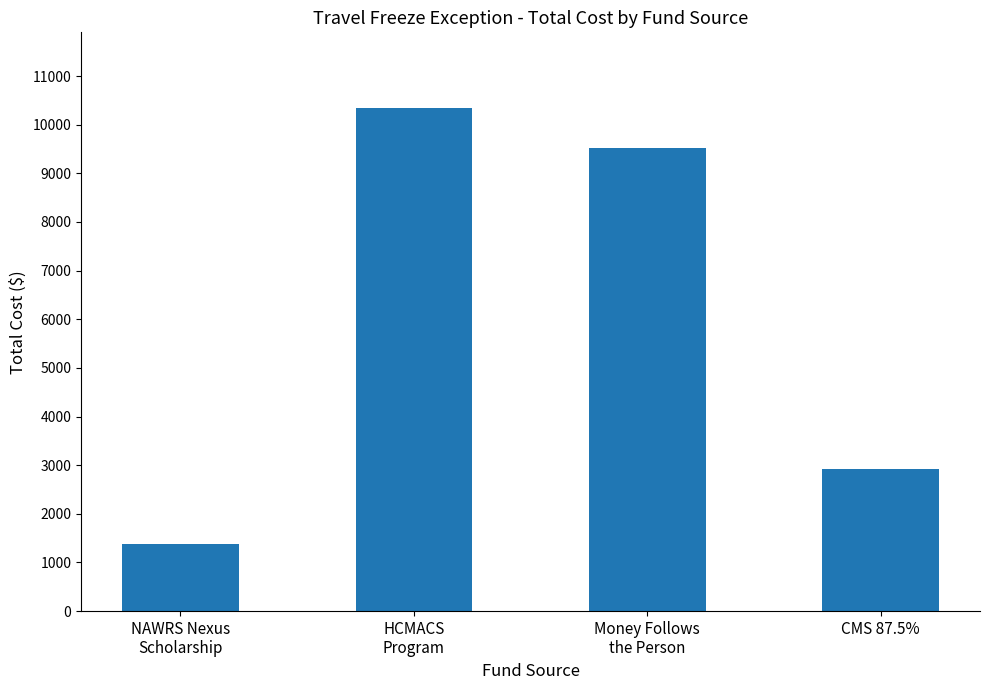

What is the greatest value displayed?

10347.0